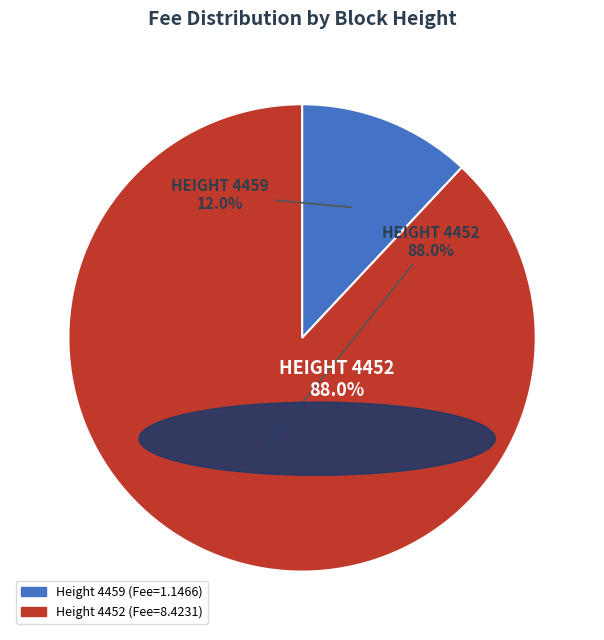

Is the sum of 4452 and 4459 greater than half?

Yes